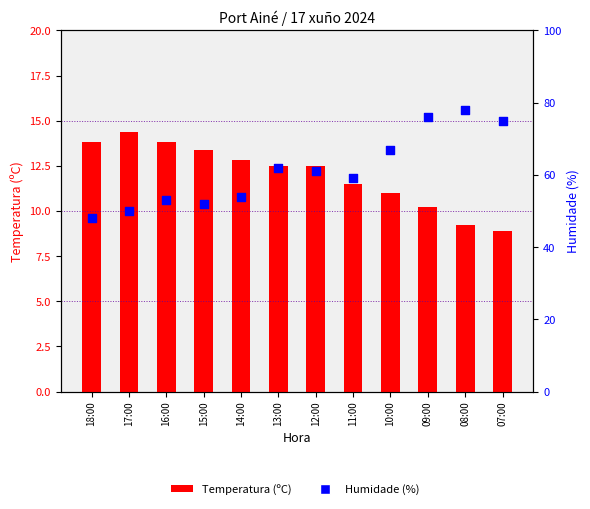

Which series reaches the minimum Y coordinate?

Temperatura (ºC)